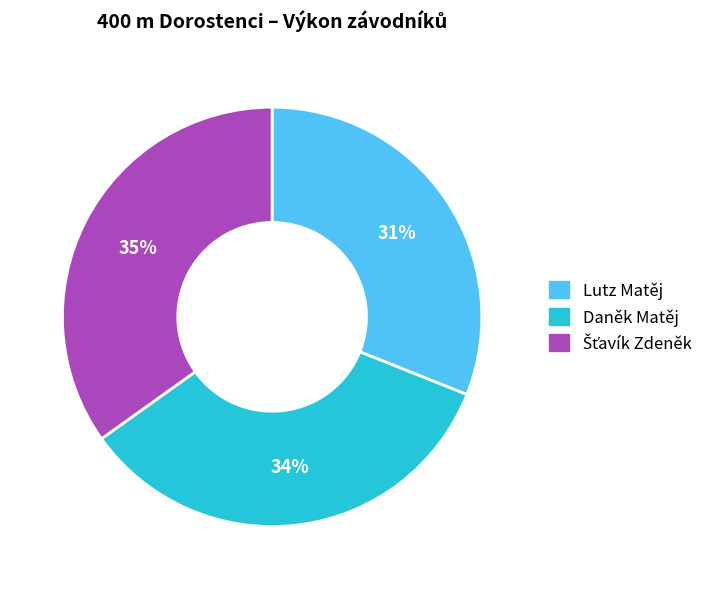

Is it true that Lutz Matěj is 18% of the pie?

False